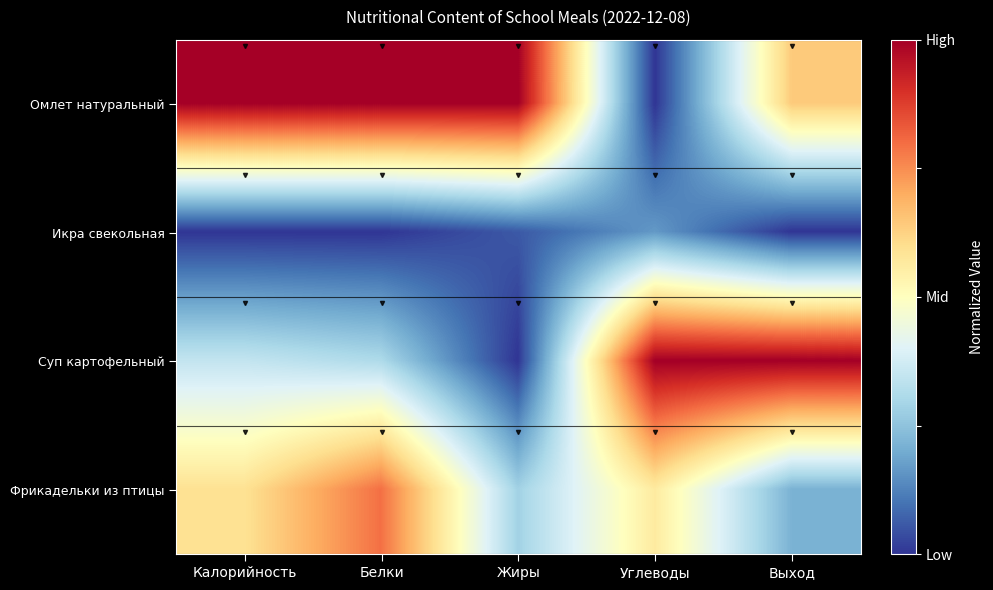

Which series has the largest total across all categories?

Омлет натуральный